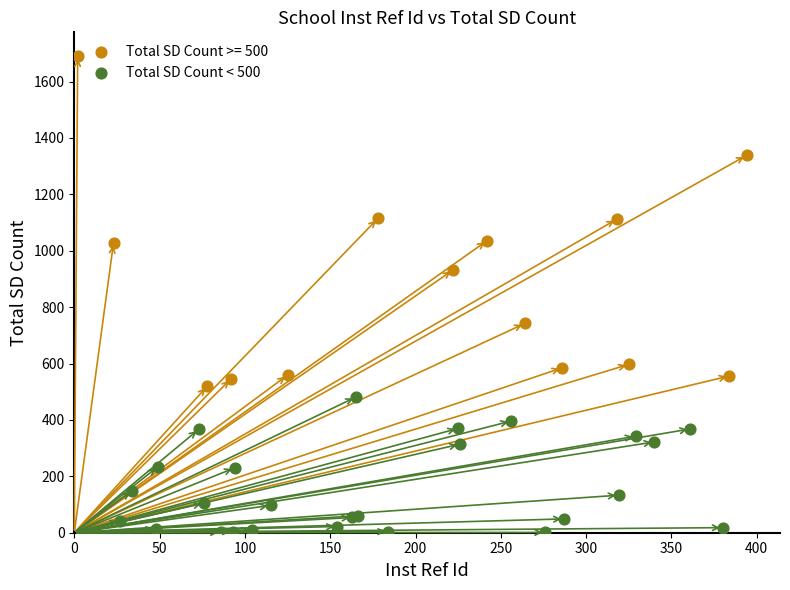

Which series reaches the maximum Y coordinate?

Total SD Count >= 500